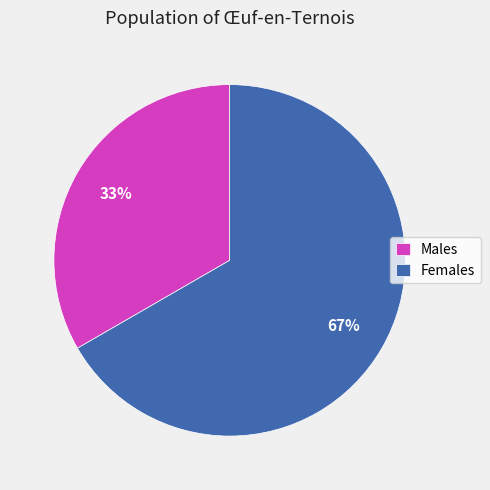

True or false: Males accounts for 40% of the total.

False